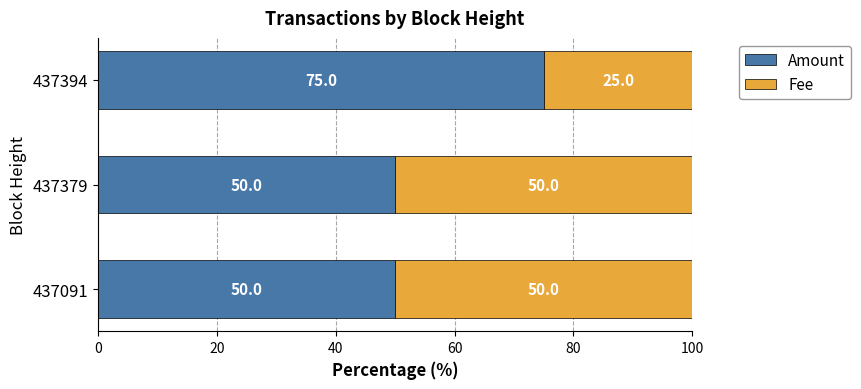

Count the Amount values in the range 50 to 75.

3